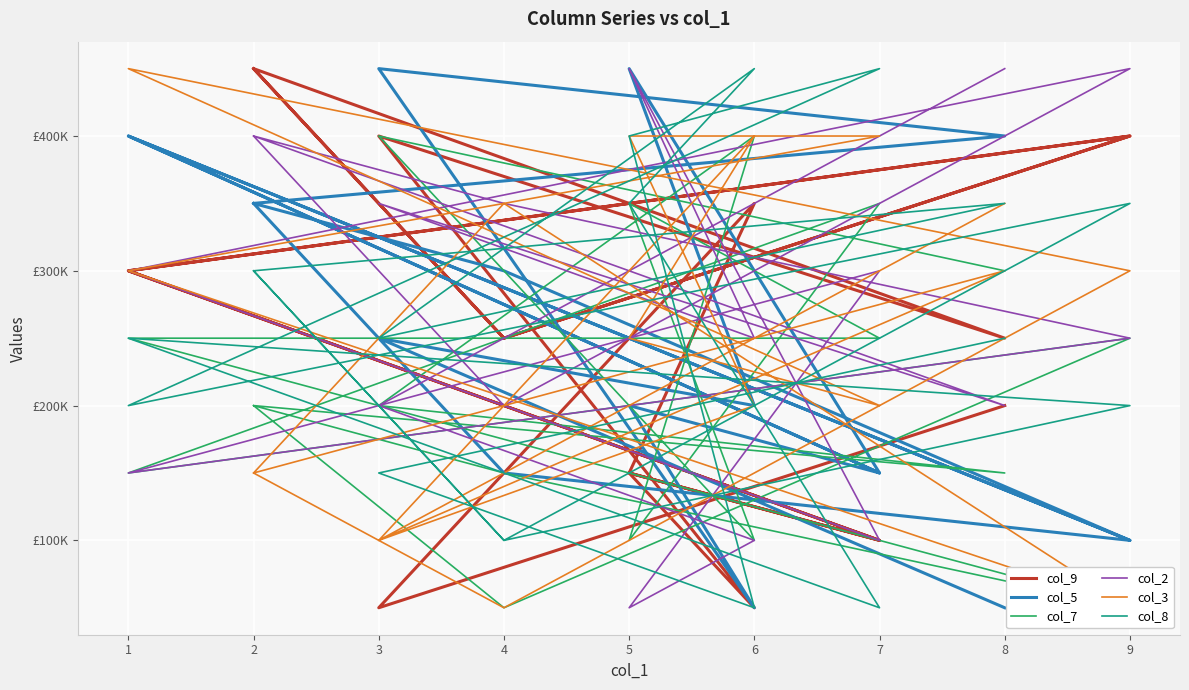

What is the maximum value for col_5?

450000